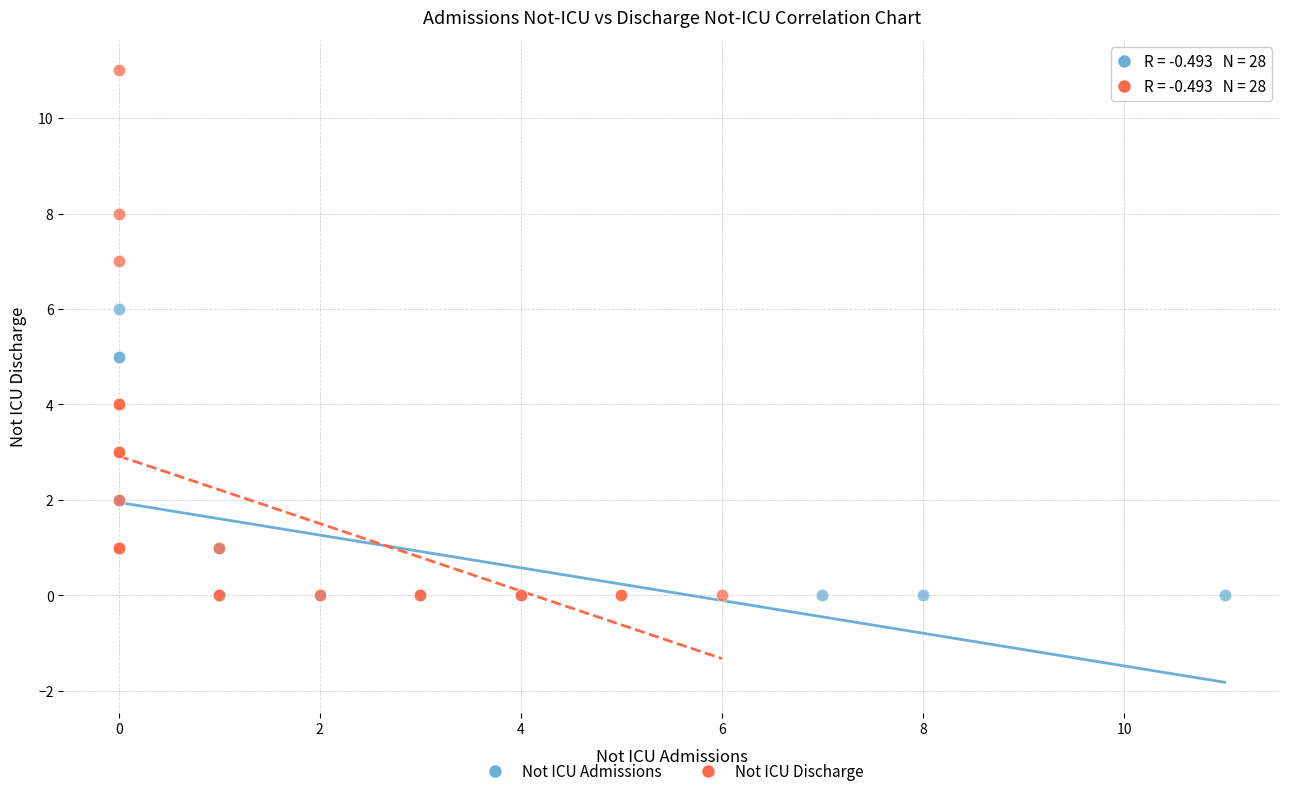

Which series contains the highest Y value?

Not ICU Discharge